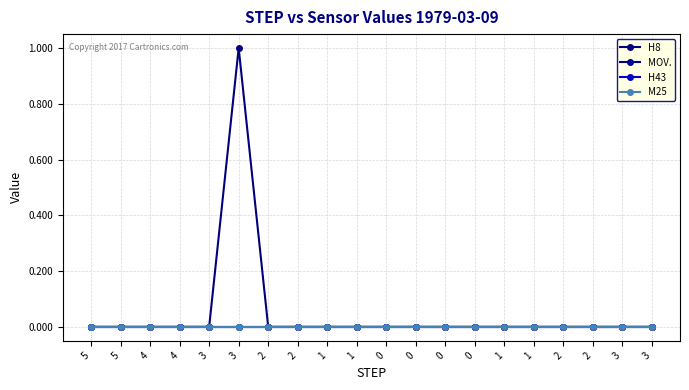

True or false: MOV. has a value of 0 at 0.

True